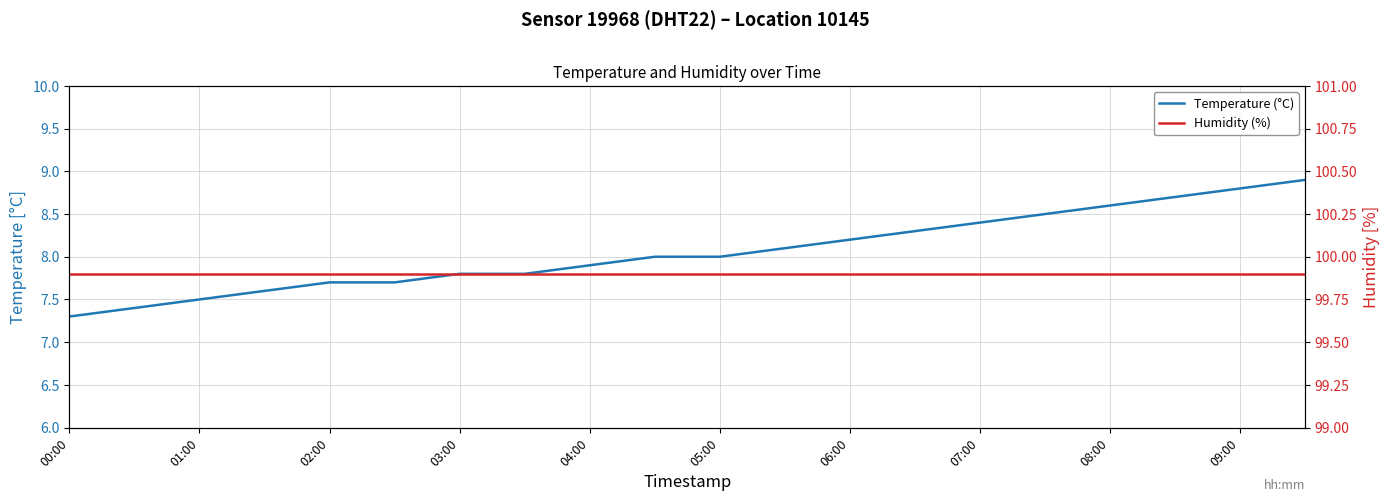

Which series has the largest range (max minus min)?

Temperature (°C)